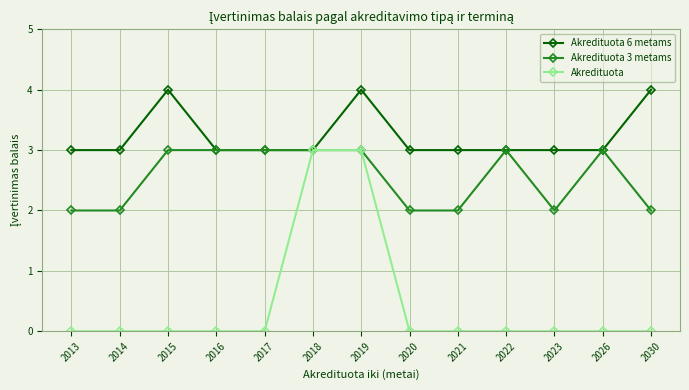

Which series has the largest range (max minus min)?

Akredituota